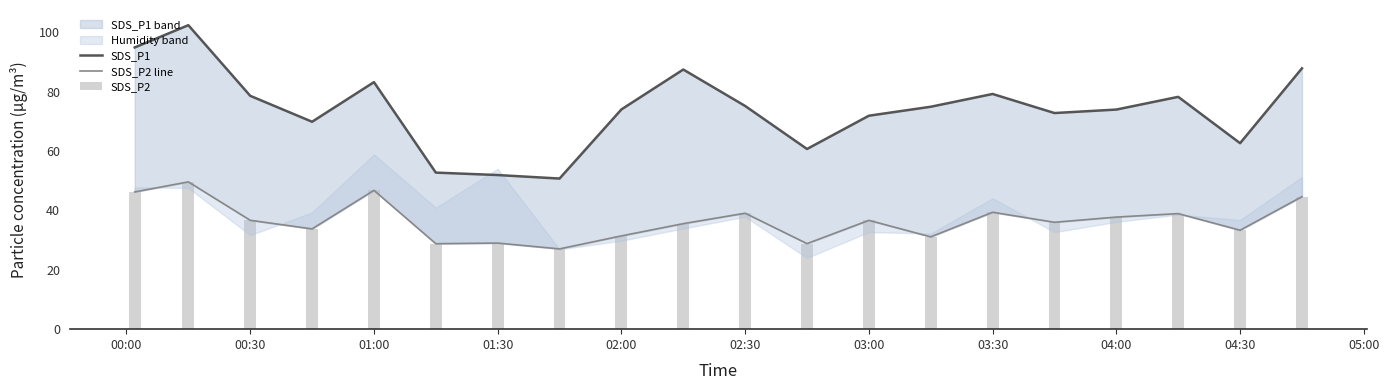

What is the lowest value of the SDS_P2 series?

27.0